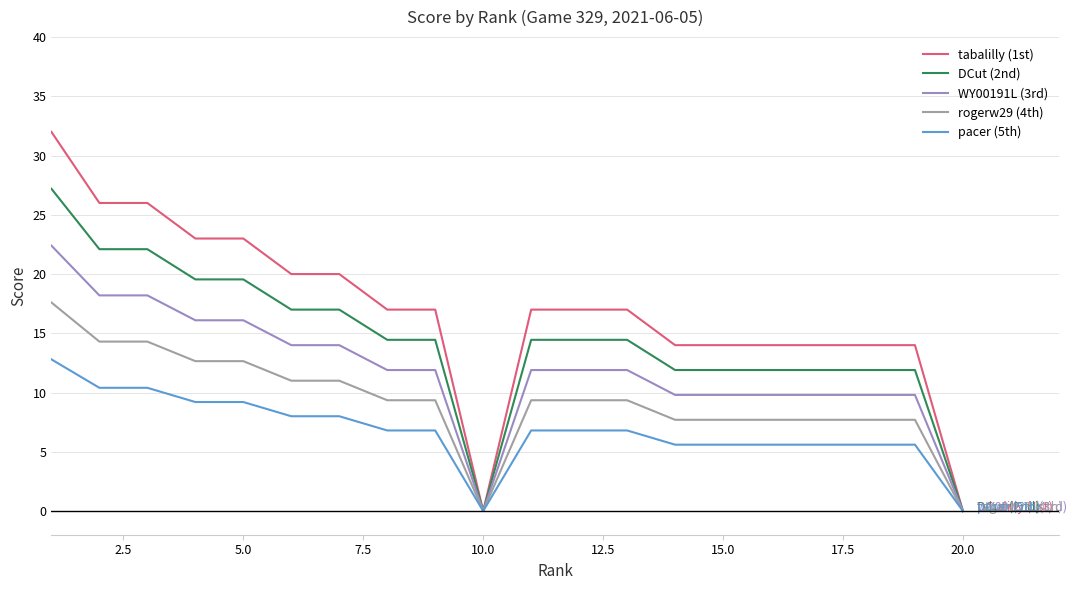

Which series has the largest total across all categories?

tabalilly (1st)